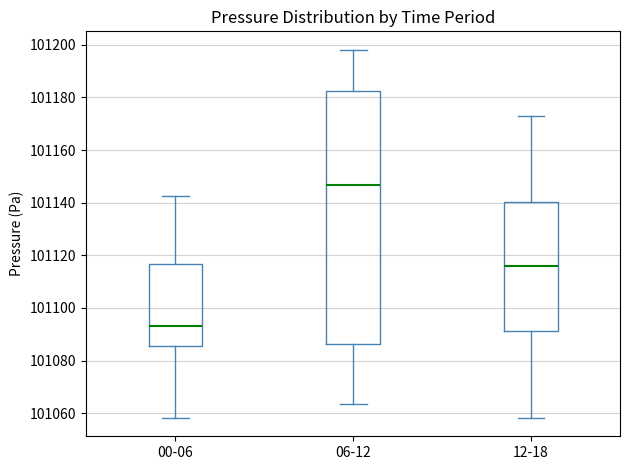

Which box's median line is the lowest?

00-06